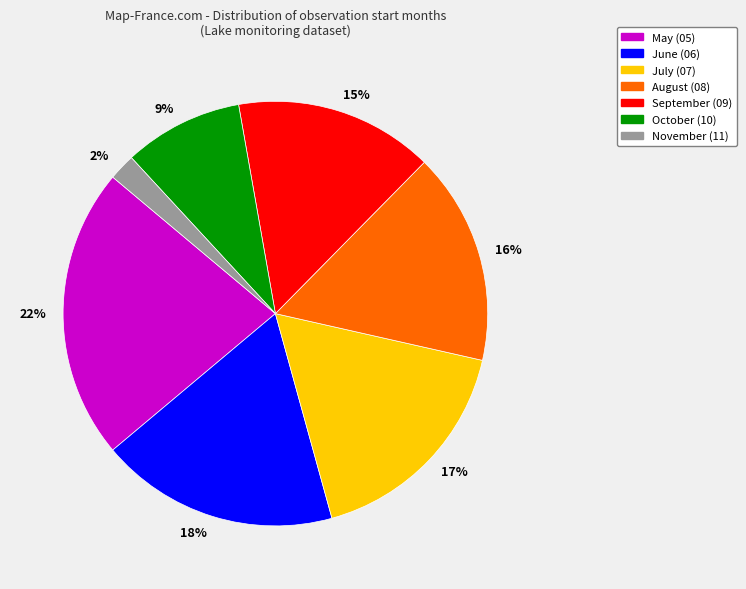

To the nearest percent, what is the combined percentage of 16% and 9%?

25%